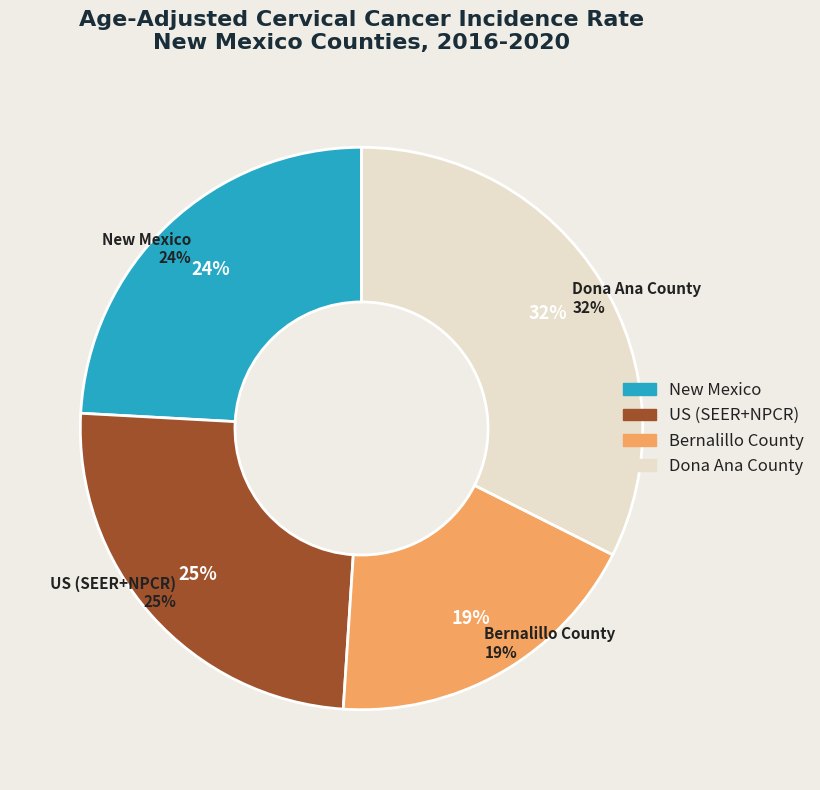

What is the change in value from New Mexico to Bernalillo County?

-0.8